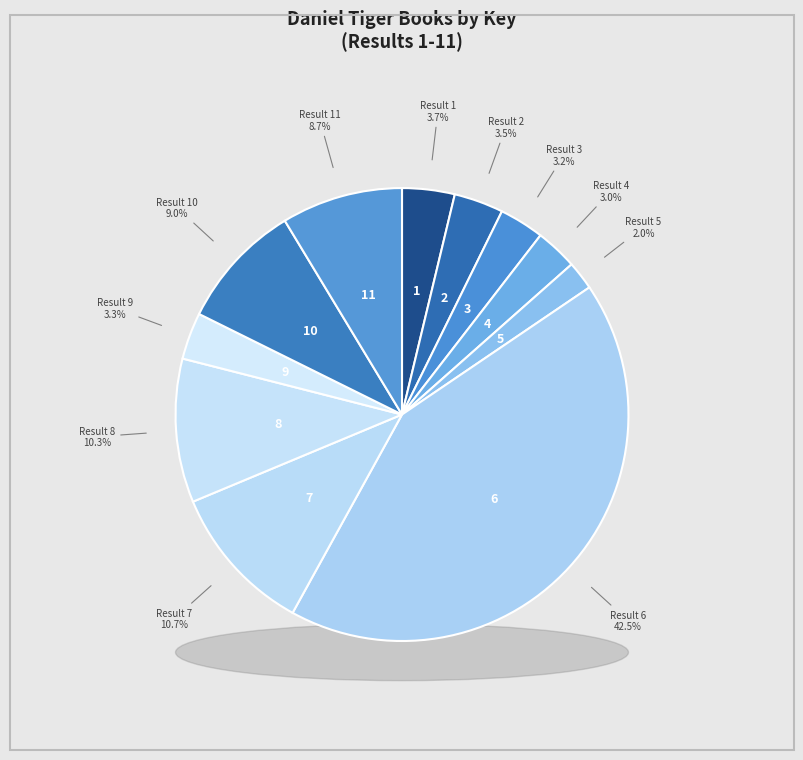

How many slices are in this pie chart?

11